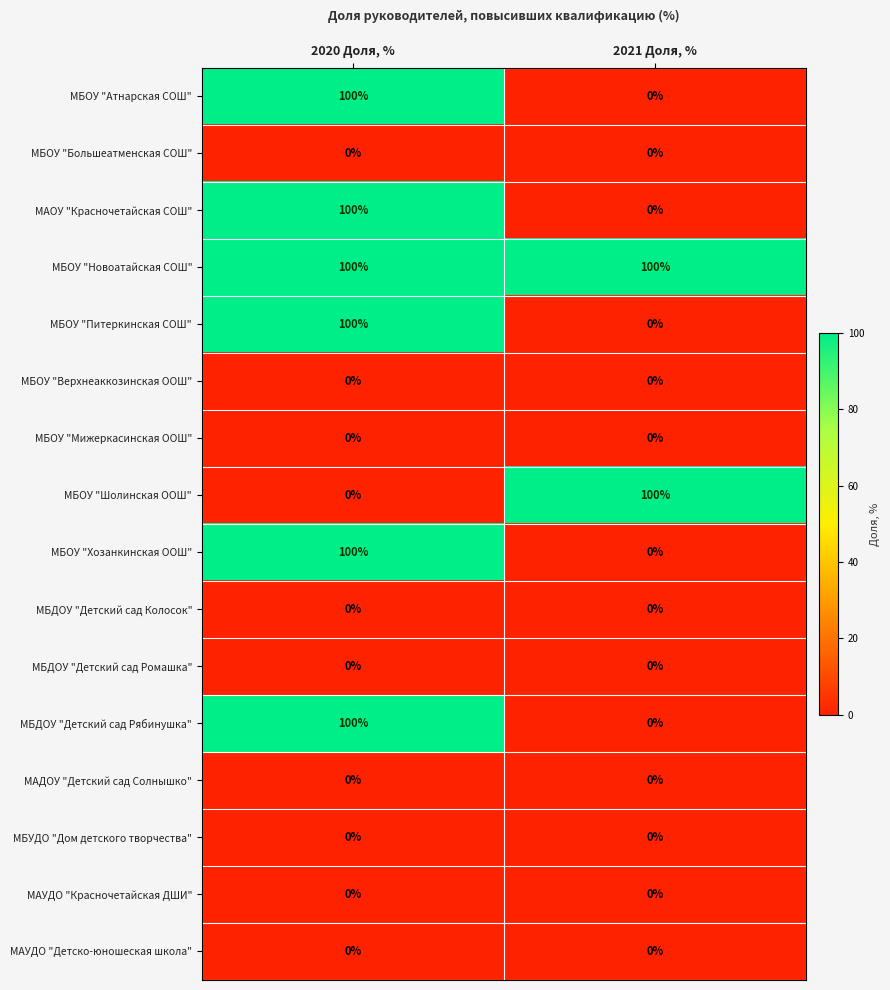

What is the spread (max minus min) of values at 2021 Доля, %?

100